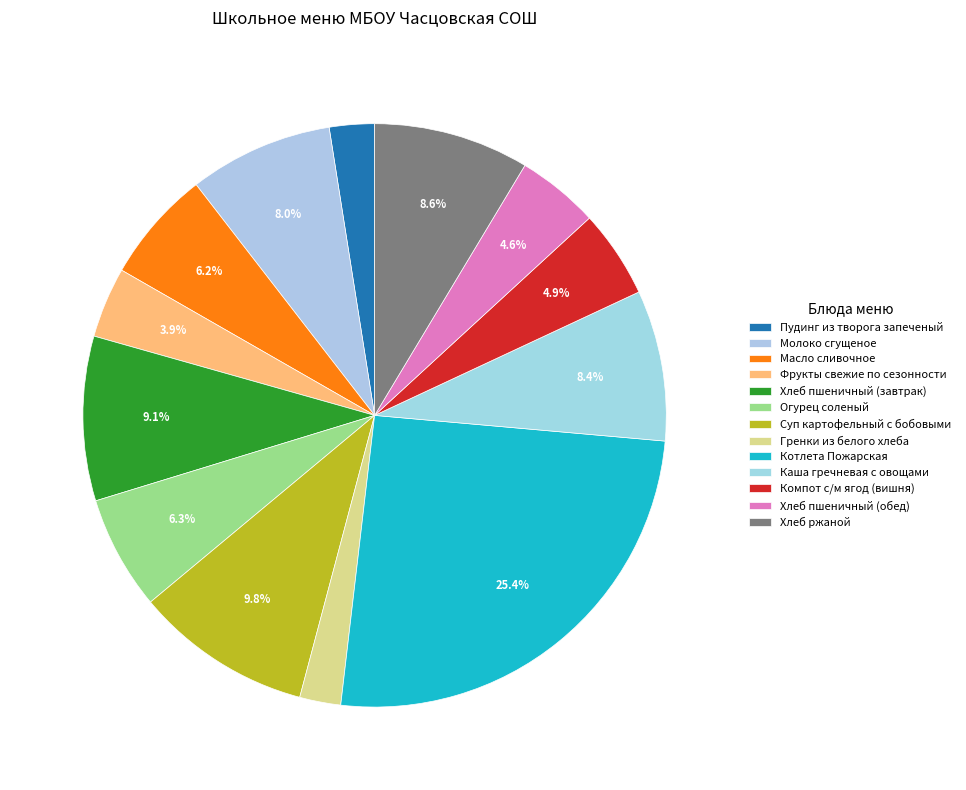

Combined, what portion of the pie is Огурец соленый and Молоко сгущеное?

14.3%